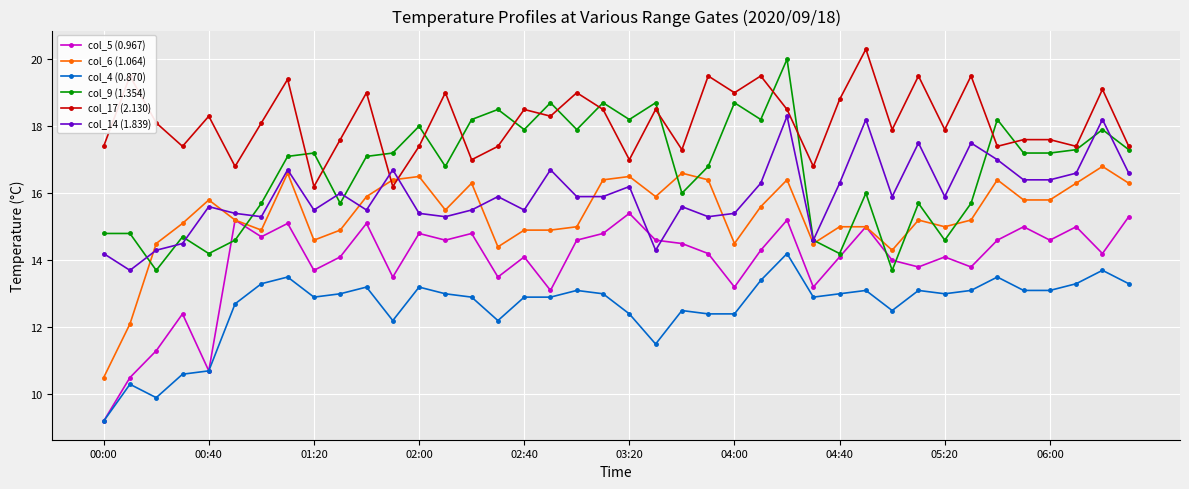

Which series has the largest total across all categories?

col_17 (2.130)